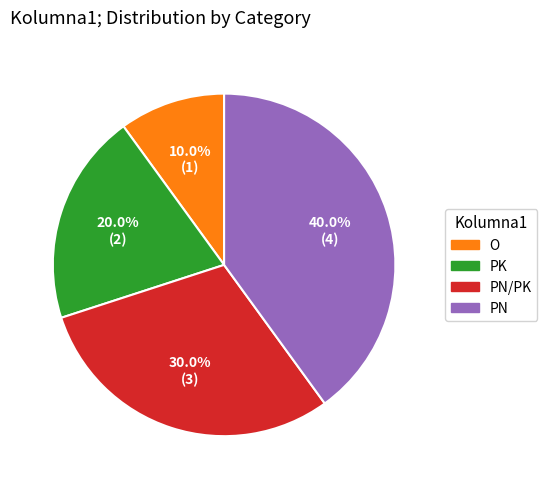

Is there a majority slice in this chart?

No